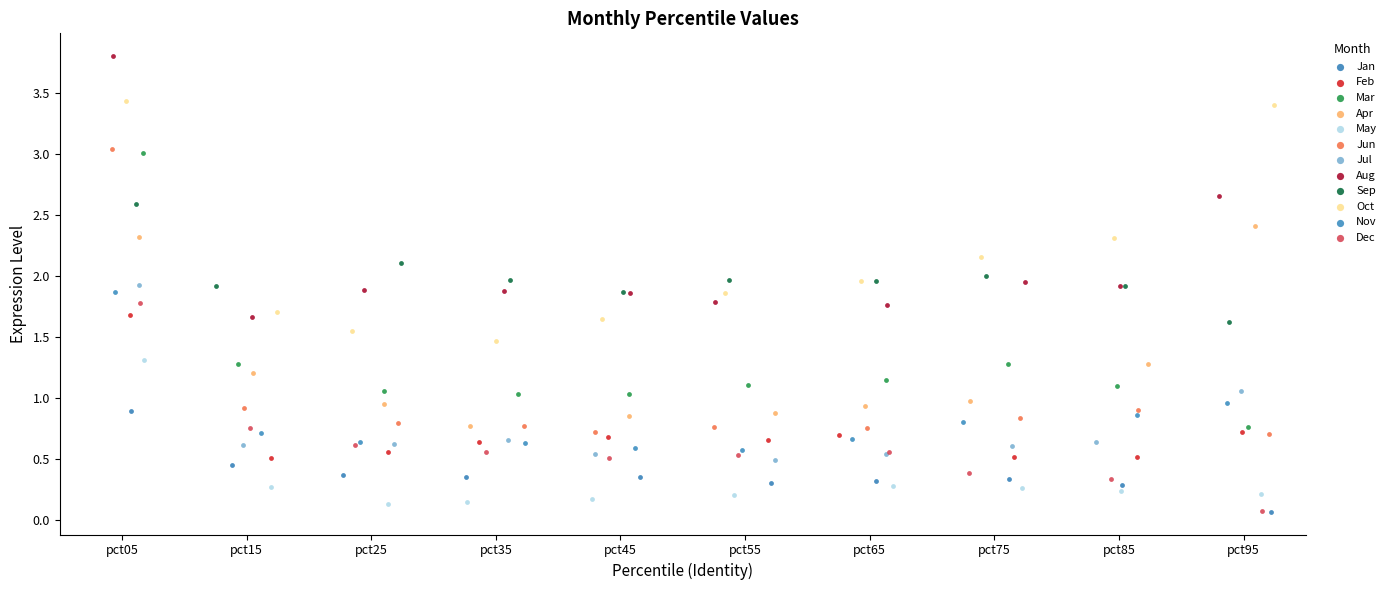

Which series has the largest Y range (max minus min)?

Jun